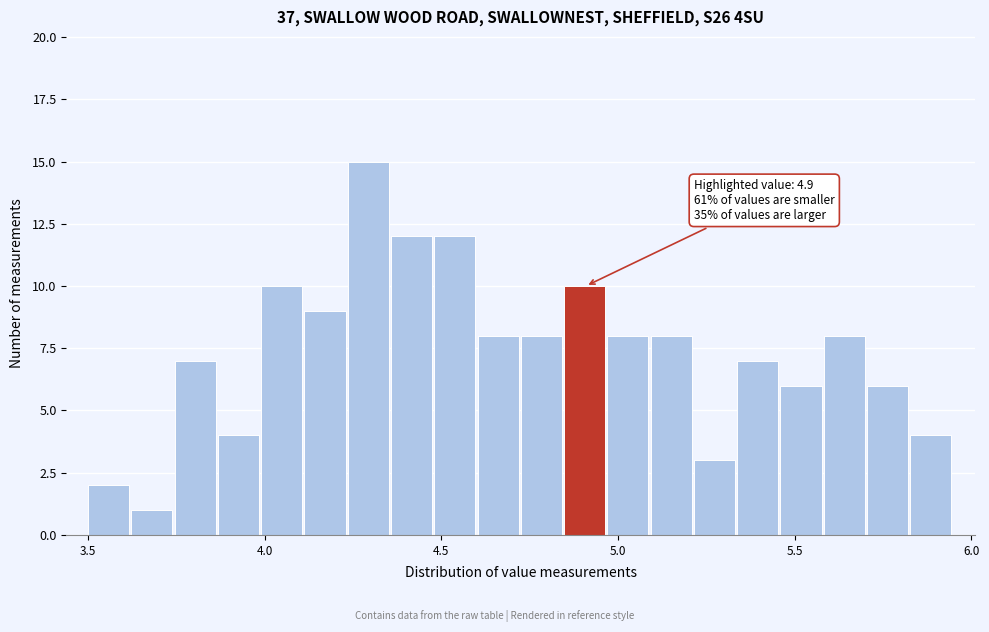

Around what value on the x-axis is the tallest bar? Give the approximate position of its centre, as read against the axis.

4.30